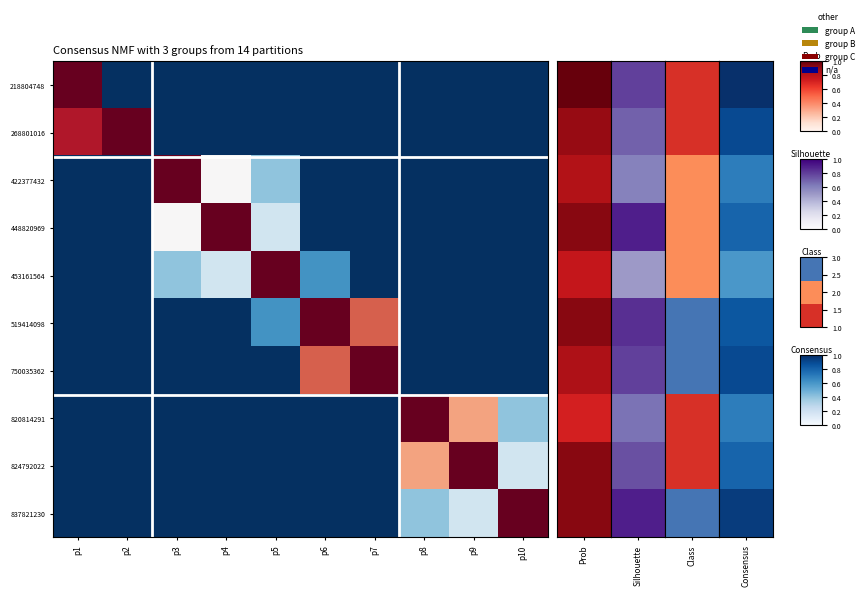

Which label corresponds to the smallest value in the chart?

p2